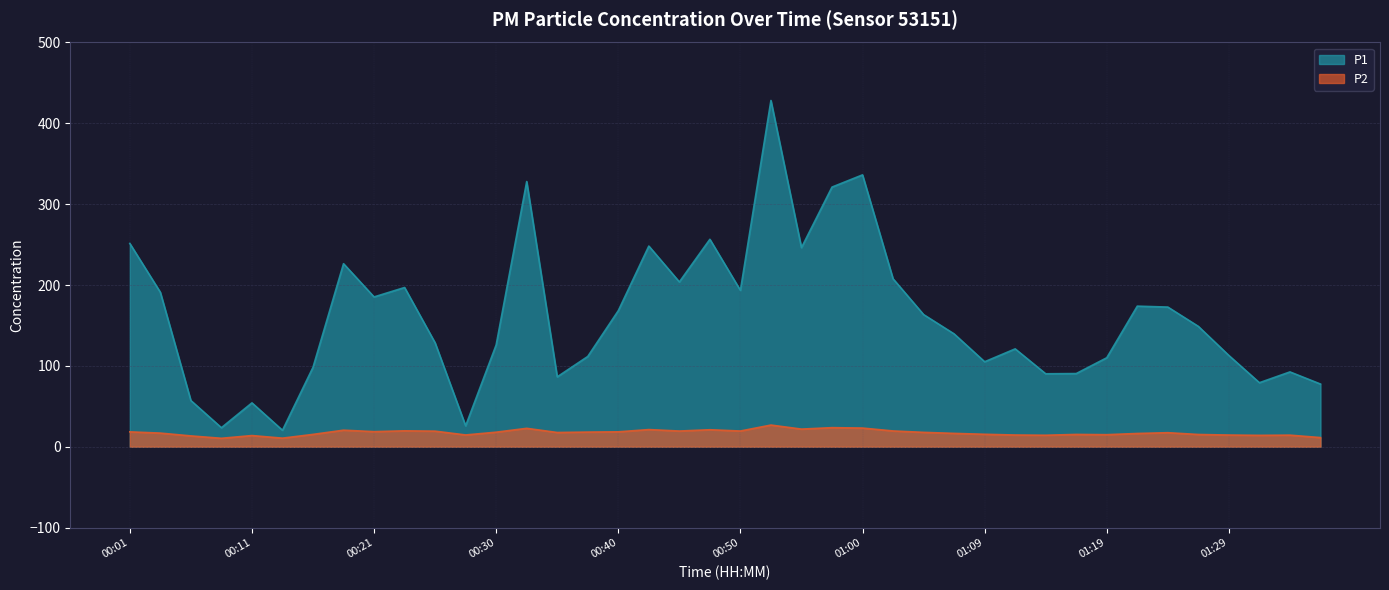

What is the highest value of the P1 series?

428.3